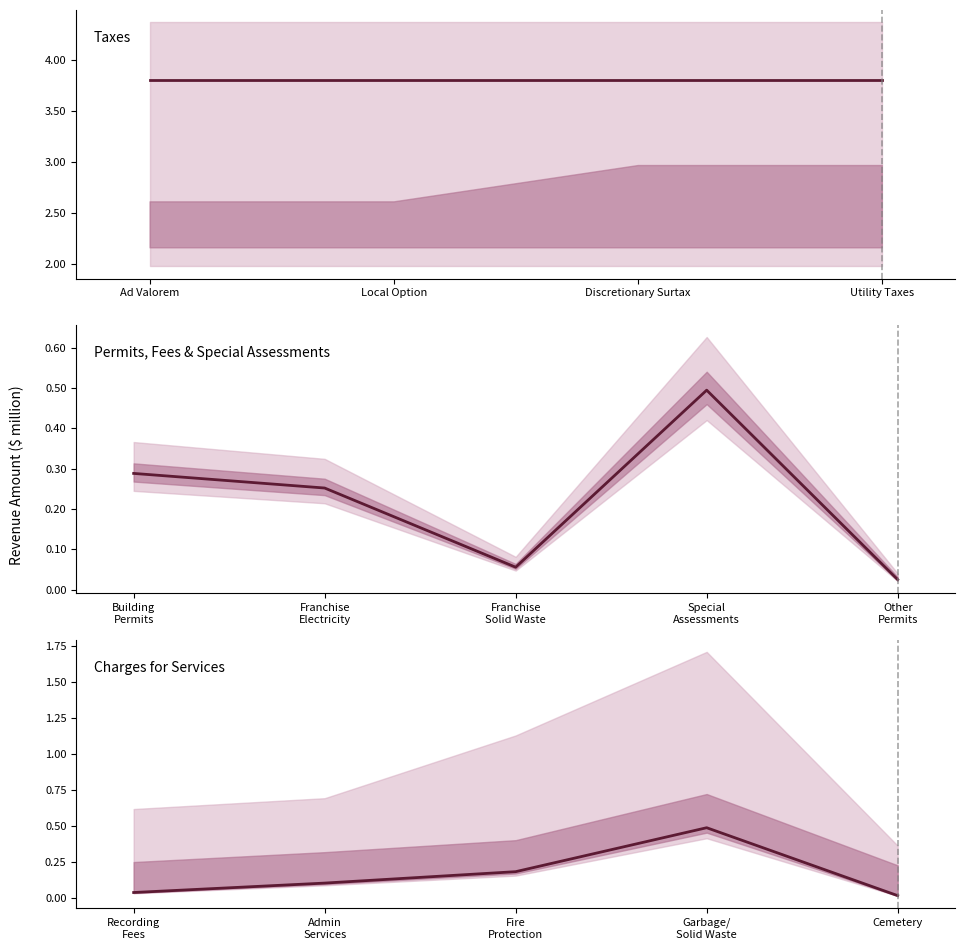

Which has a higher value, Garbage/ Solid Waste or Admin Services?

Garbage/ Solid Waste